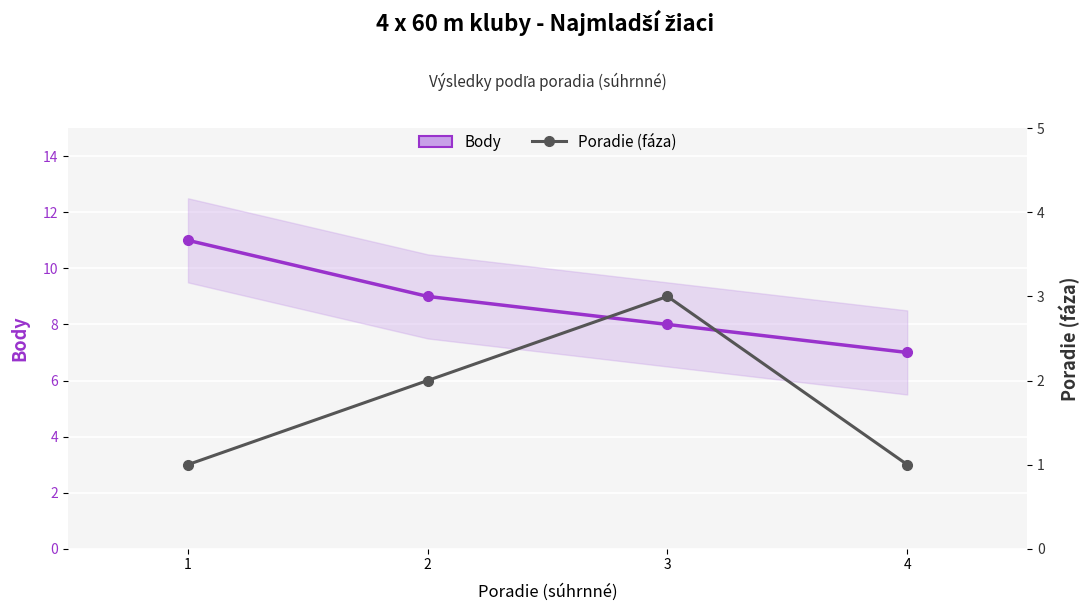

Which category has the highest value across all series?

1